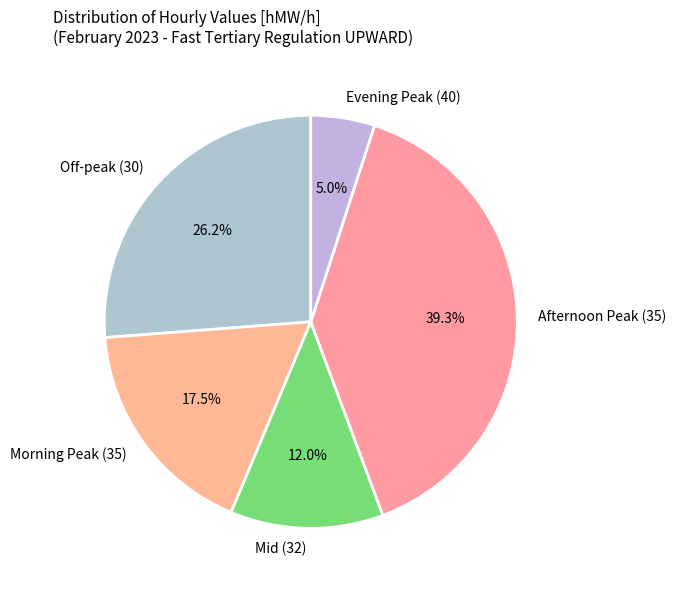

Is there any slice that represents more than half of the pie?

No